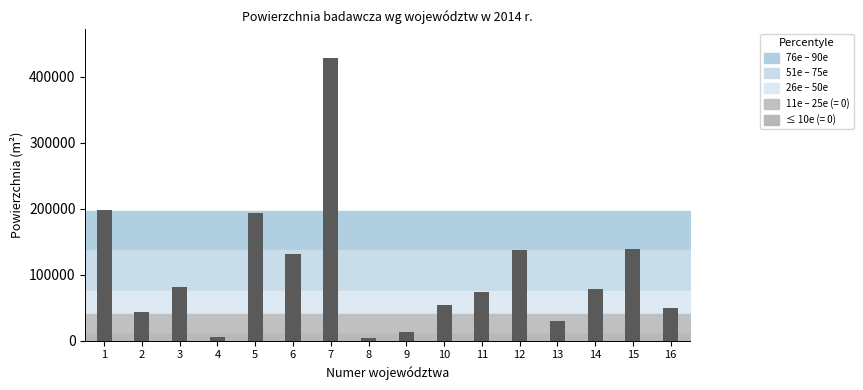

What is the change in value from 7 to 10?

-374231